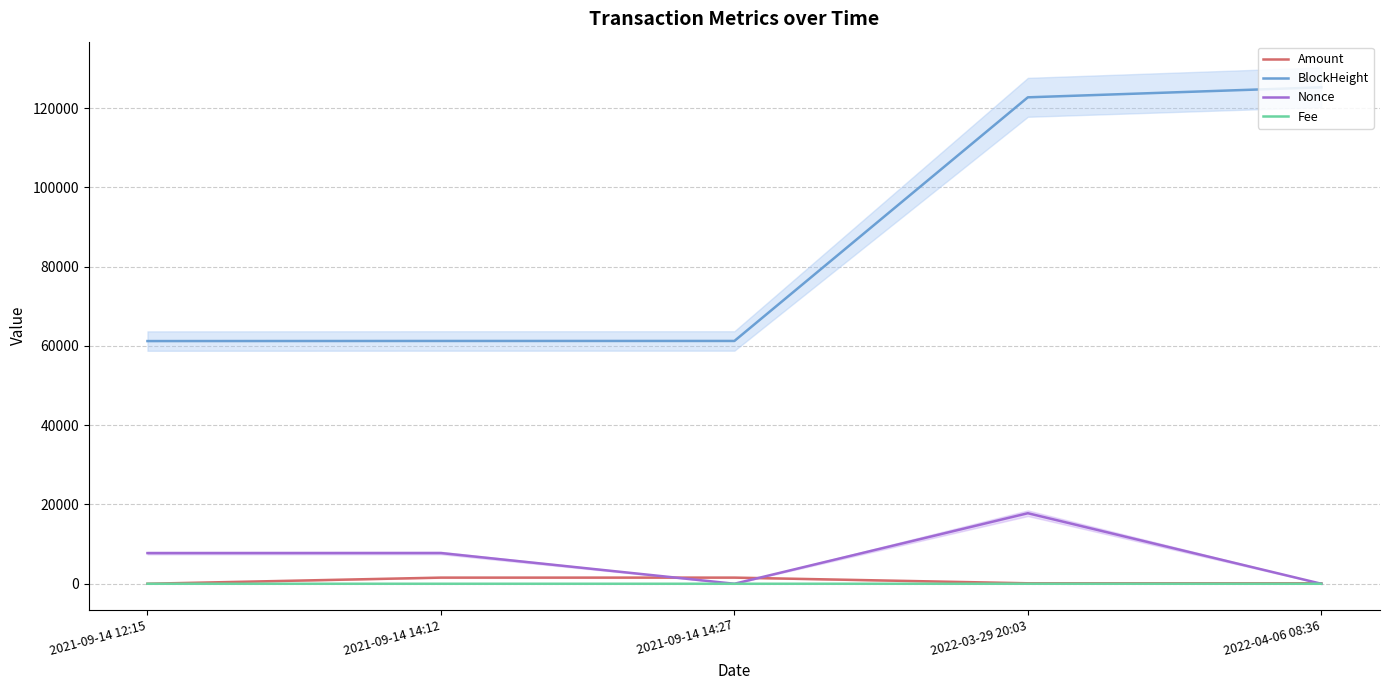

The Nonce series shows 1.6 at 2022-04-06 08:36. True or false?

False